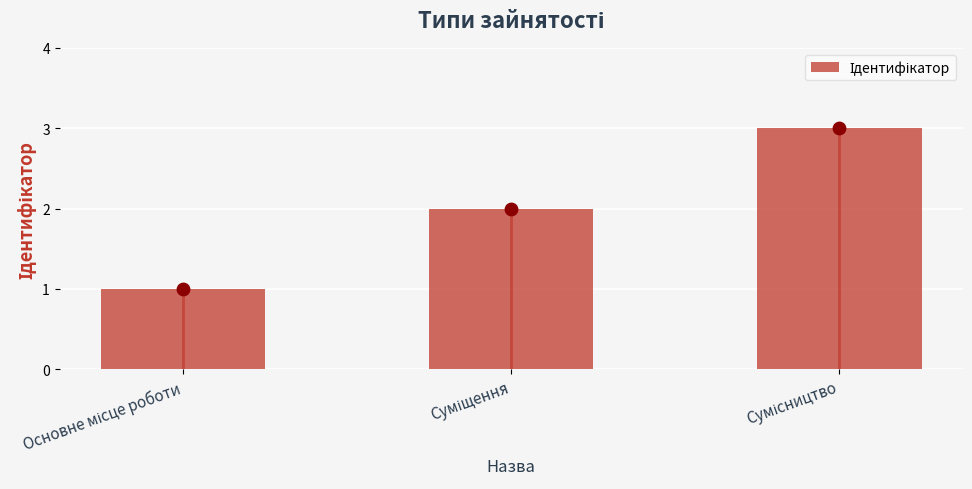

What is the ratio of the value at Суміщення to the value at Сумісництво?

0.7